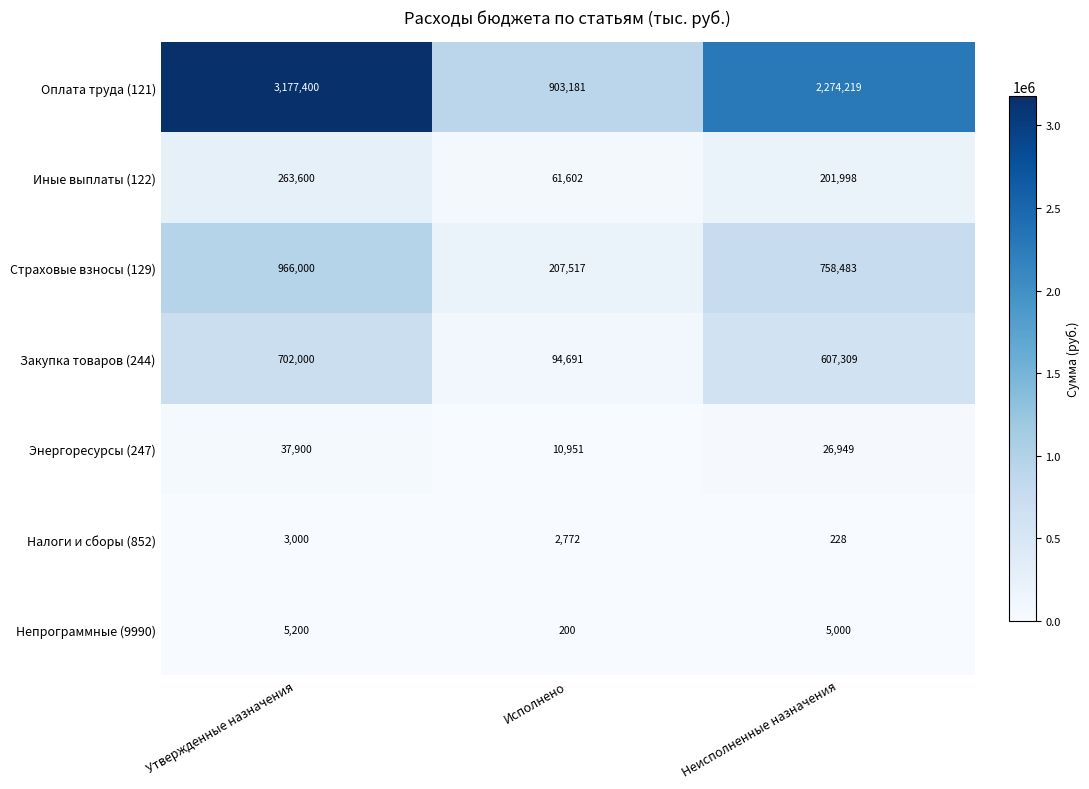

Which series changed the most between Исполнено and Неисполненные назначения?

Оплата труда (121)